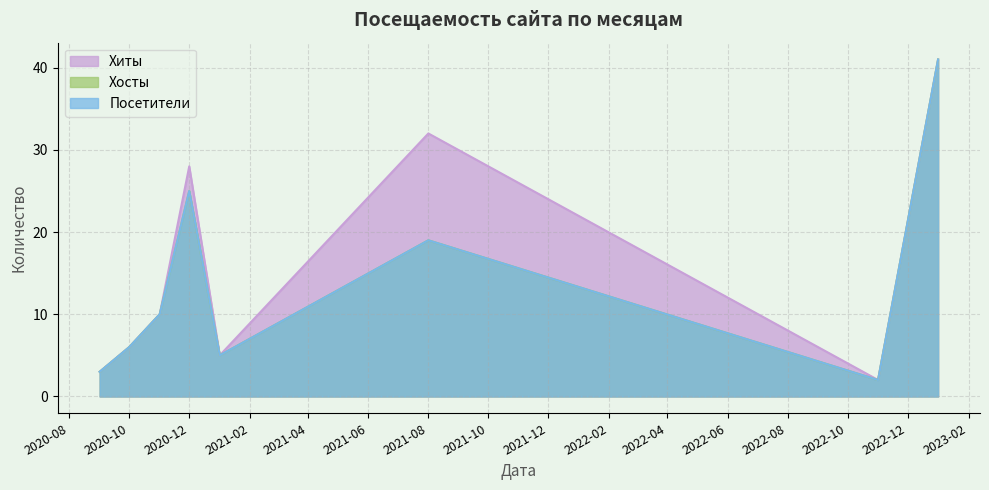

What position from the left is 2020-11-01?

3